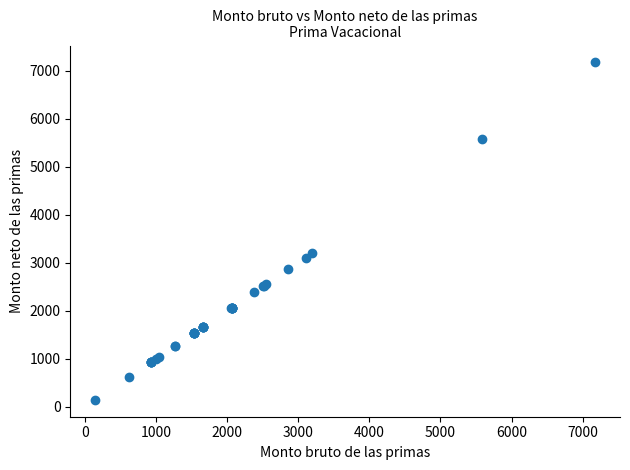

What Y value in the scatter plot is closest to 3657?

3194.7